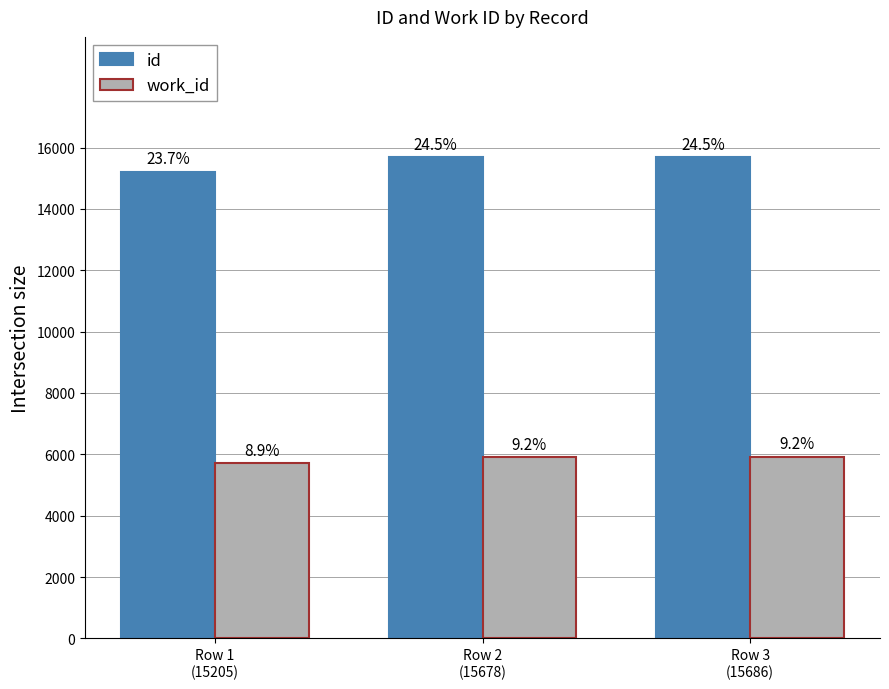

Reading left to right, transcribe all the data shown in this chart.

id: Row 1
(15205)=15205	Row 2
(15678)=15678	Row 3
(15686)=15686
work_id: Row 1
(15205)=5703	Row 2
(15678)=5909	Row 3
(15686)=5916